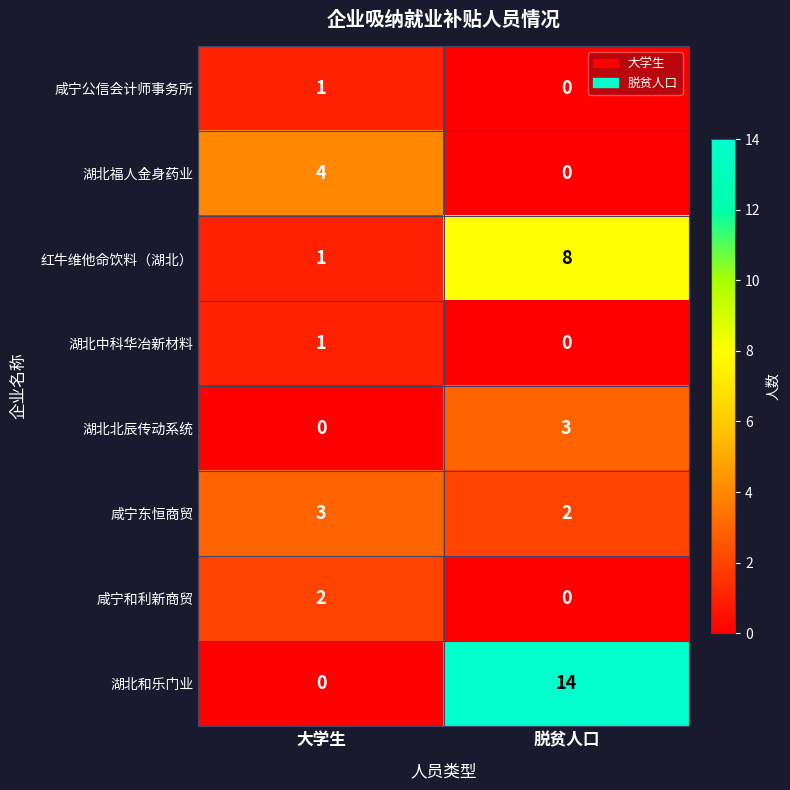

Reading left to right, transcribe all the data shown in this chart.

咸宁公信会计师事务所: 1	0
湖北福人金身药业: 4	0
红牛维他命饮料（湖北）: 1	8
湖北中科华冶新材料: 1	0
湖北北辰传动系统: 0	3
咸宁东恒商贸: 3	2
咸宁和利新商贸: 2	0
湖北和乐门业: 0	14